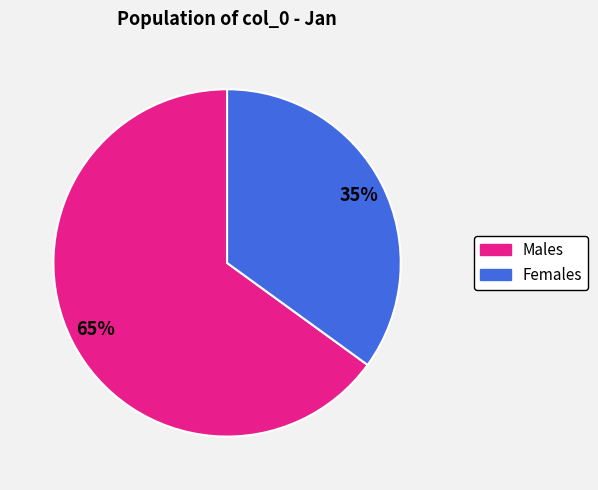

Is there a majority slice in this chart?

Yes